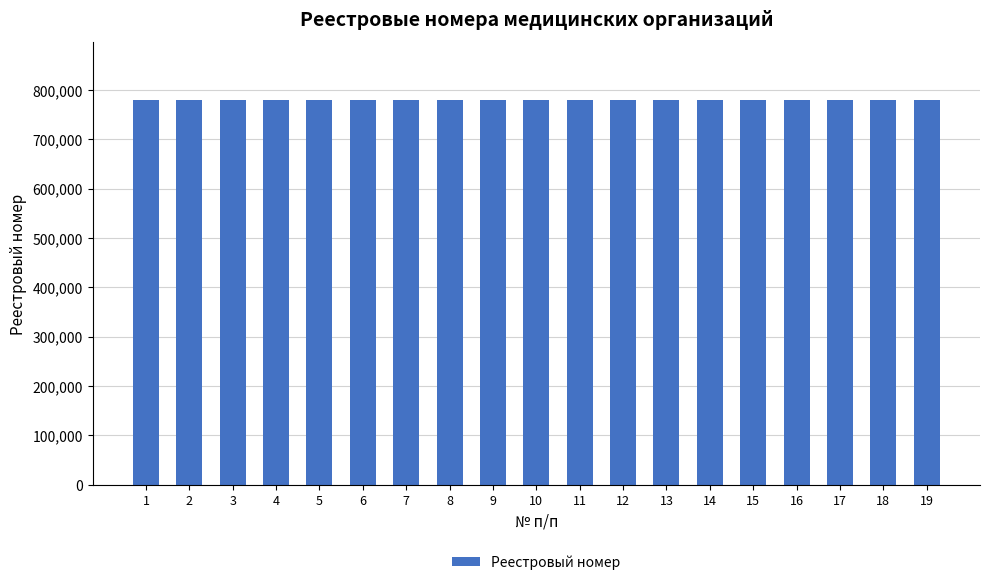

What is the value of the 19th bar from the left?

780166